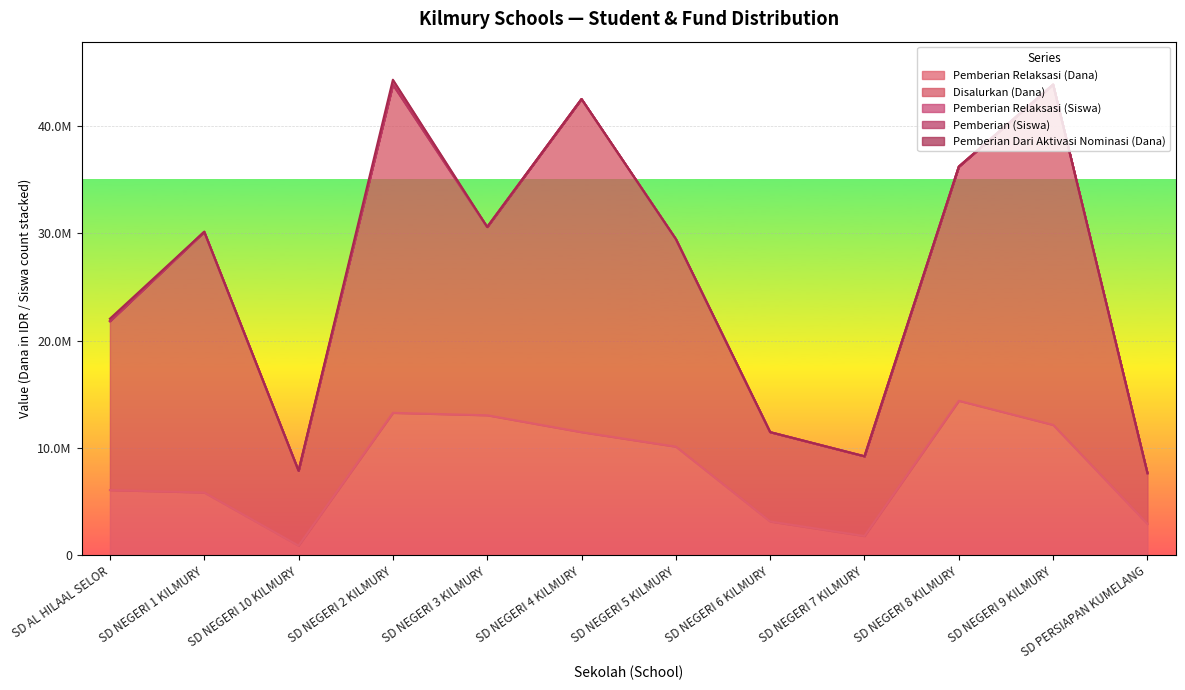

Reading left to right, list all the values displayed in this chart.

Pemberian Relaksasi (Dana): 6075000	5850000	900000	13275000	13050000	11475000	10125000	3150000	1800000	14400000	12150000	2925000
Disalurkan (Dana): 15750000	24300000	6975000	30600000	17550000	31050000	19350000	8325000	7425000	21825000	31725000	4725000
Pemberian Relaksasi (Siswa): 15	17	3	34	34	31	25	8	5	38	29	8
Pemberian (Siswa): 24	42	15	39	14	47	22	12	13	18	47	4
Pemberian Dari Aktivasi Nominasi (Dana): 225000	0	0	450000	0	0	0	0	0	0	0	0